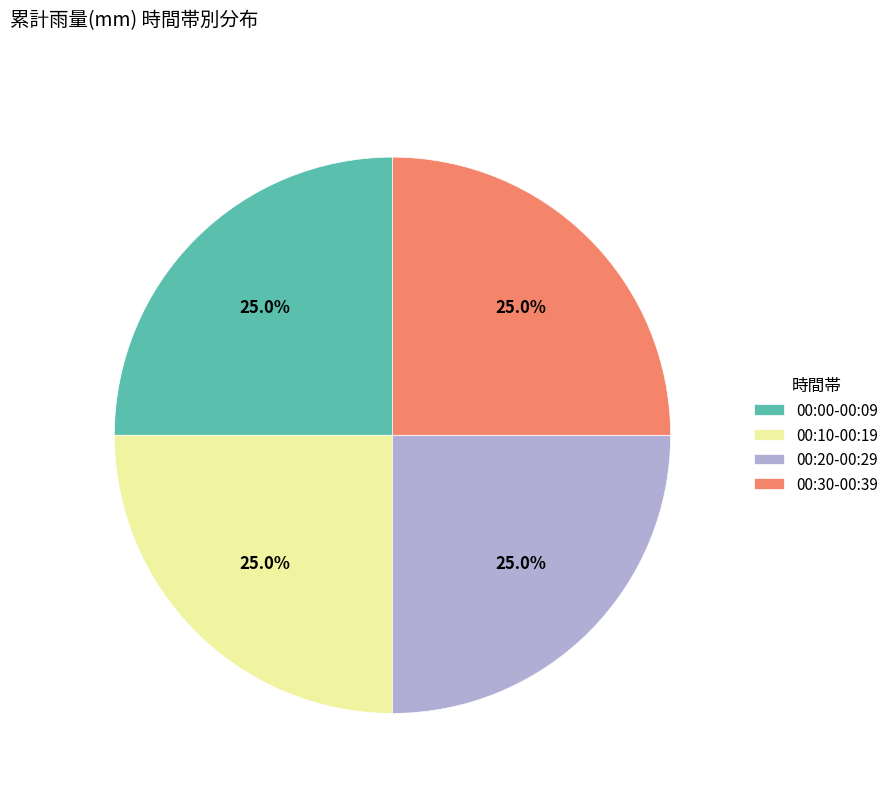

How much of the chart is everything except 00:20-00:29?

75.0%